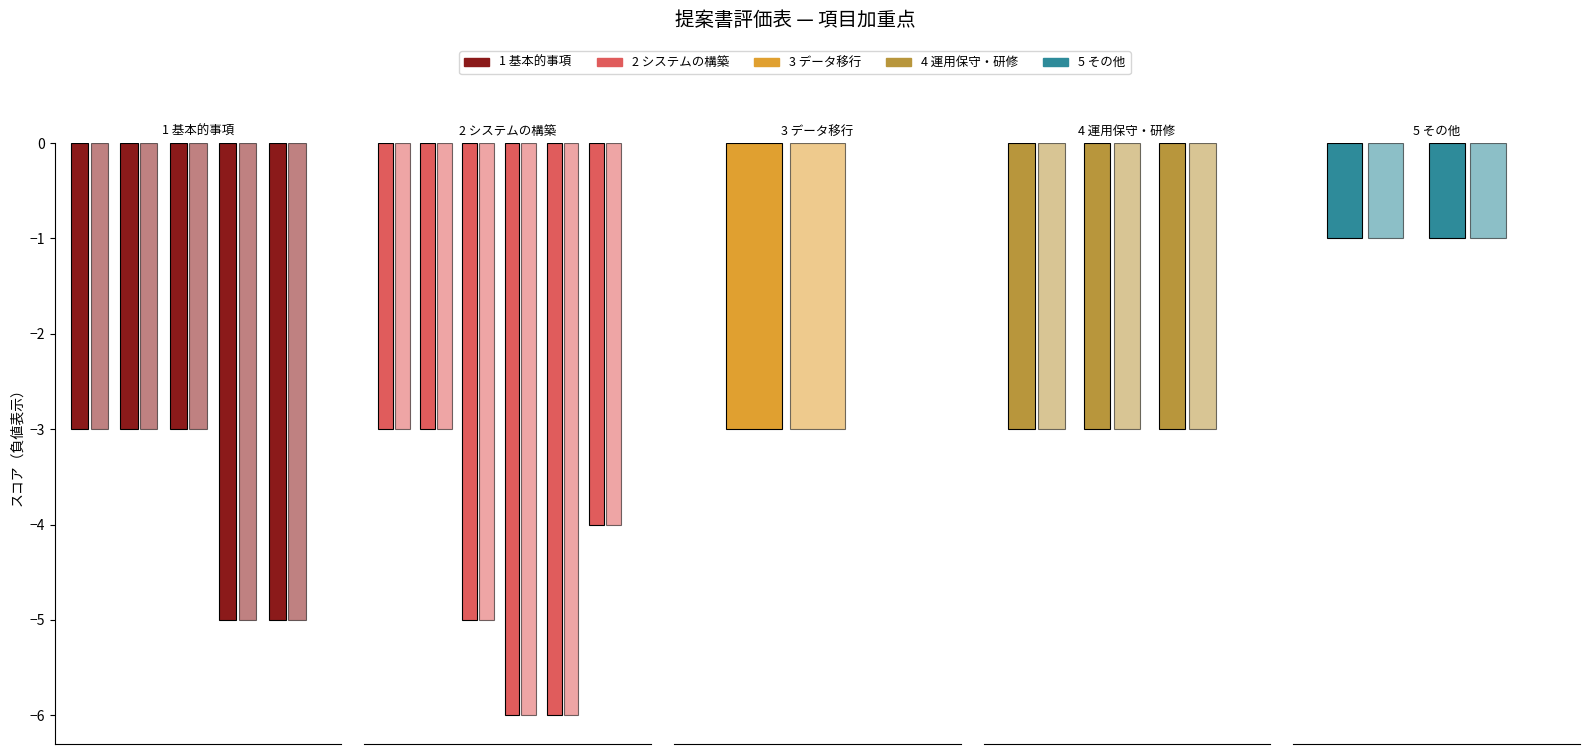

What position from the left is 1.1?

1